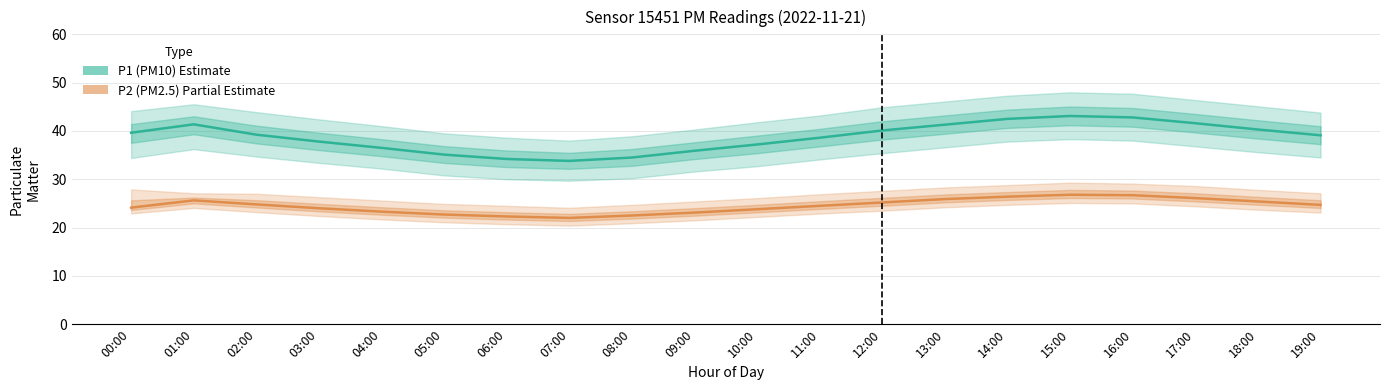

What is the spread (max minus min) of values at 01:00?

15.7